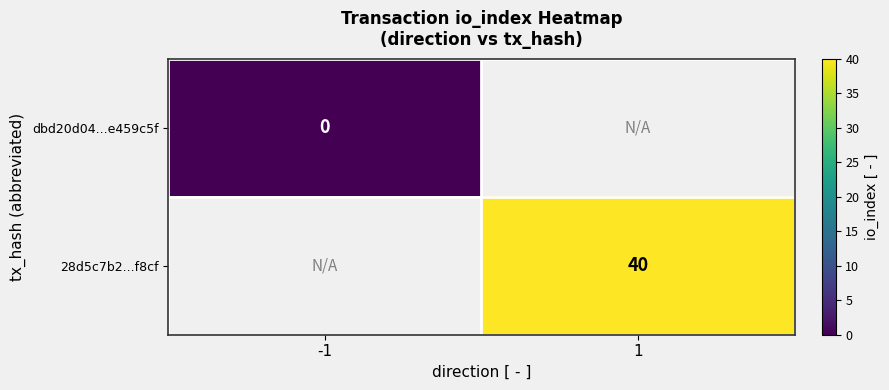

Which label corresponds to the smallest value in the chart?

-1